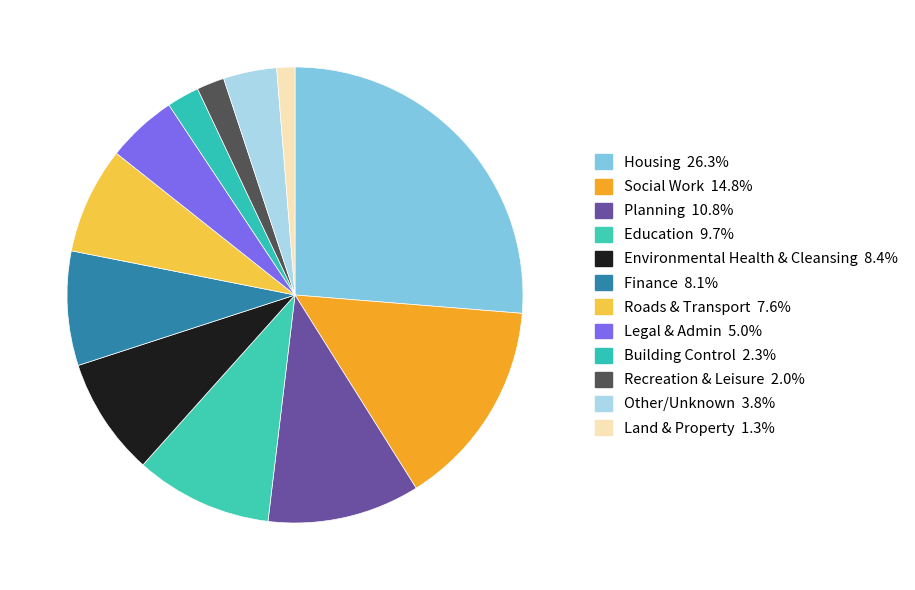

How many segments does this pie chart have?

12